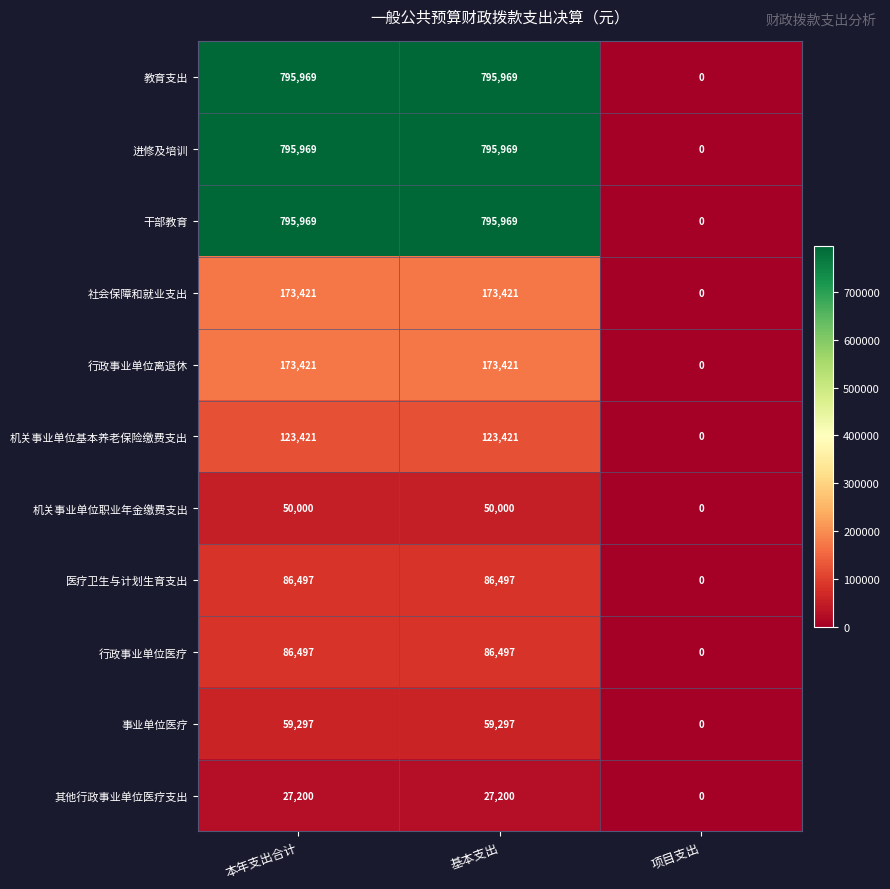

True or false: 医疗卫生与计划生育支出 has a value of 35451 at 基本支出.

False